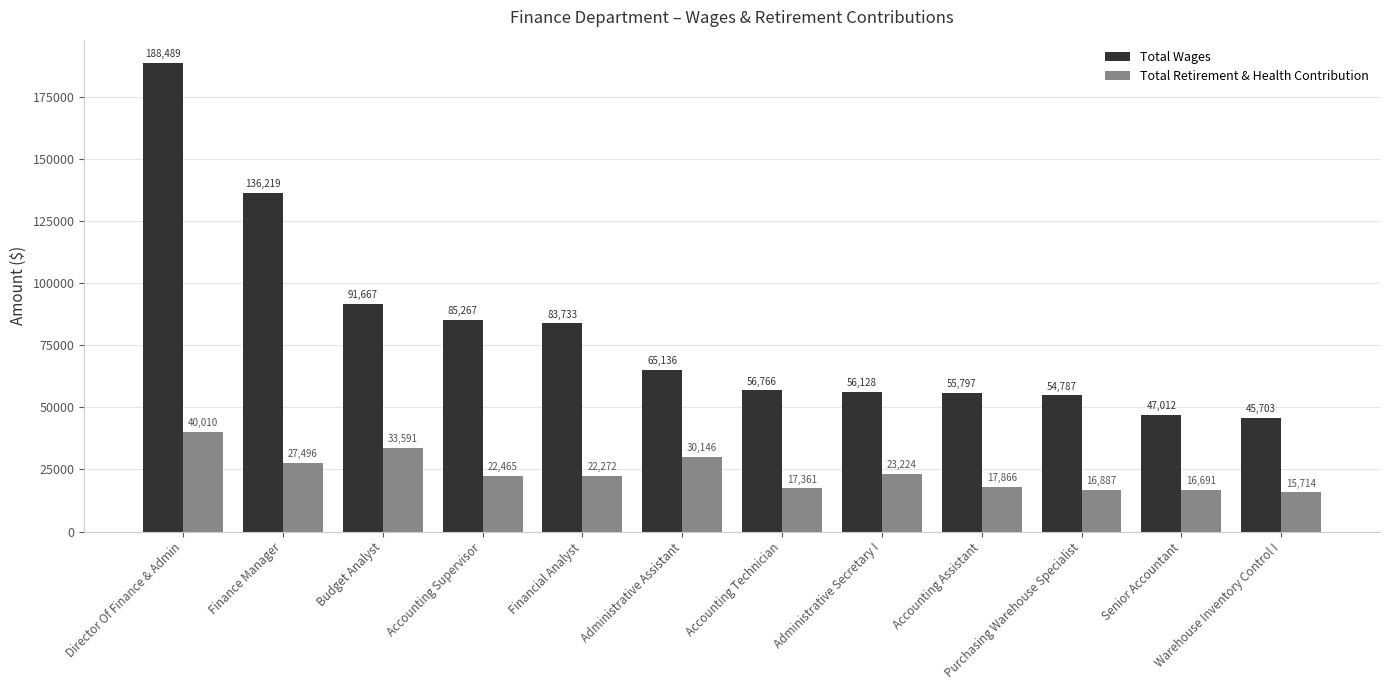

What is the sum of all Total Retirement & Health Contribution values?

283723